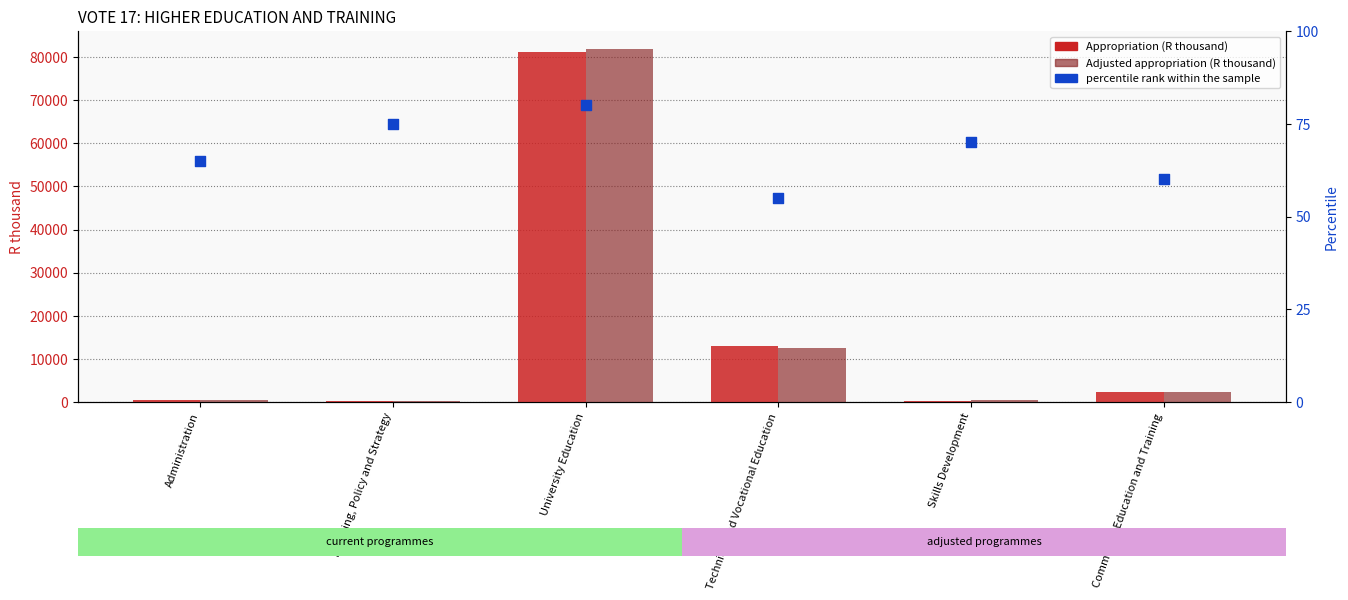

Which series contains the lowest Y value?

percentile rank within the sample